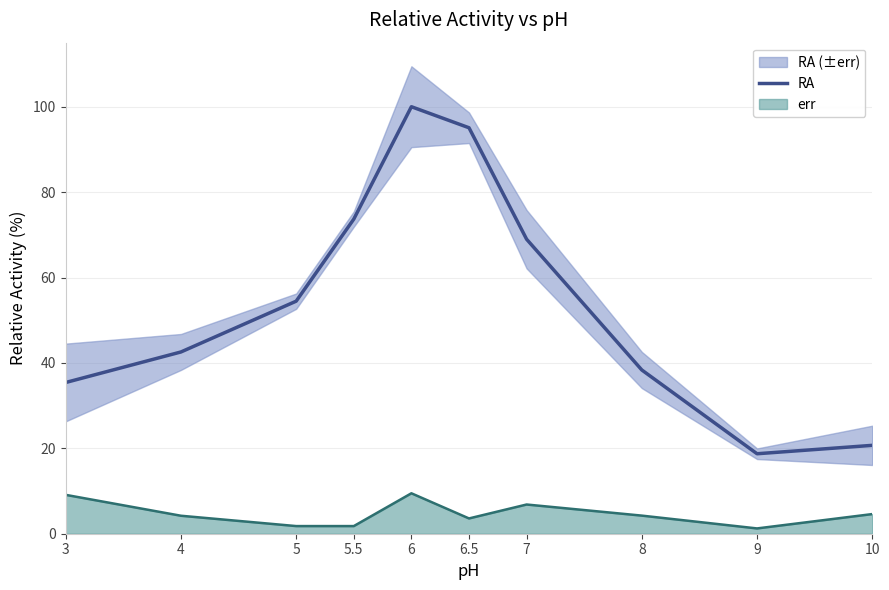

Reading left to right, transcribe all the data shown in this chart.

3=35.4	4=42.6	5=54.5	5.5=73.7	6=100.0	6.5=95.1	7=69.0	8=38.3	9=18.7	10=20.7